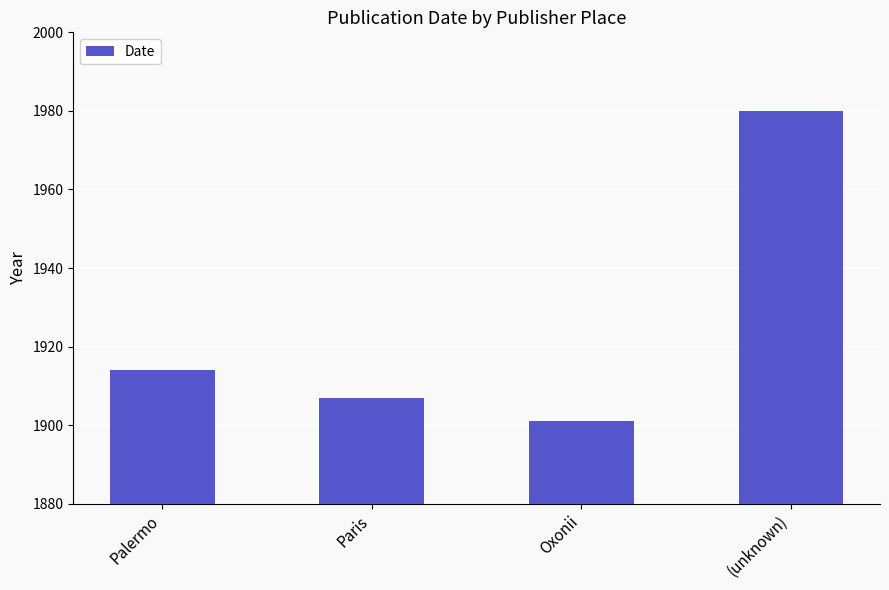

Read the value at Oxonii, to the nearest 10.

1900